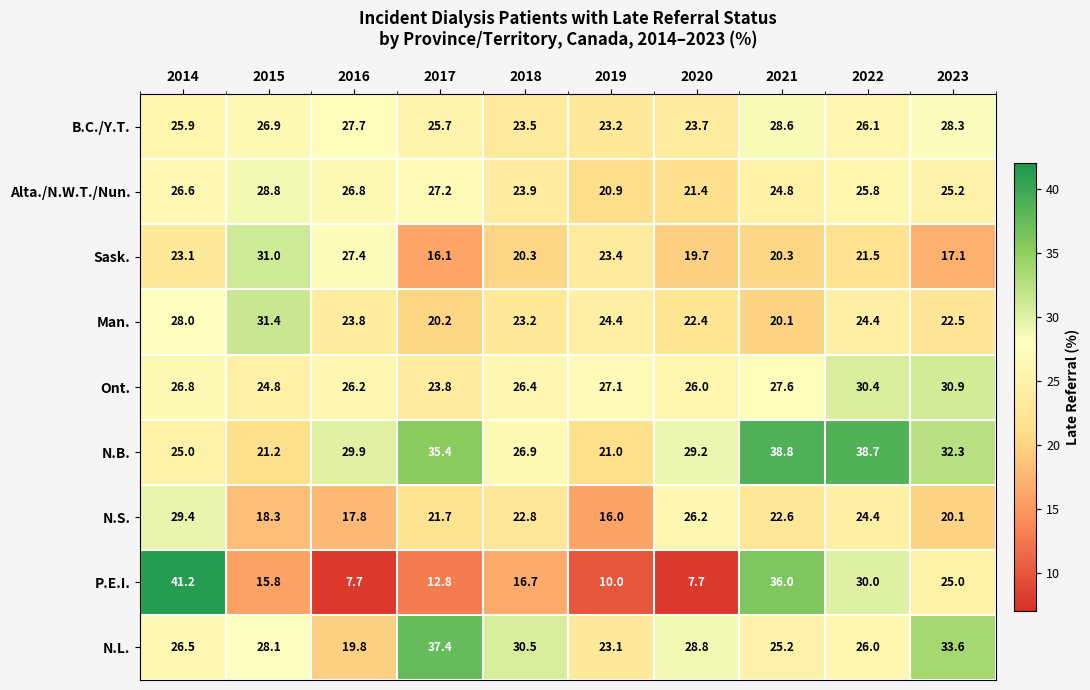

What is the minimum value shown in the chart?

7.7